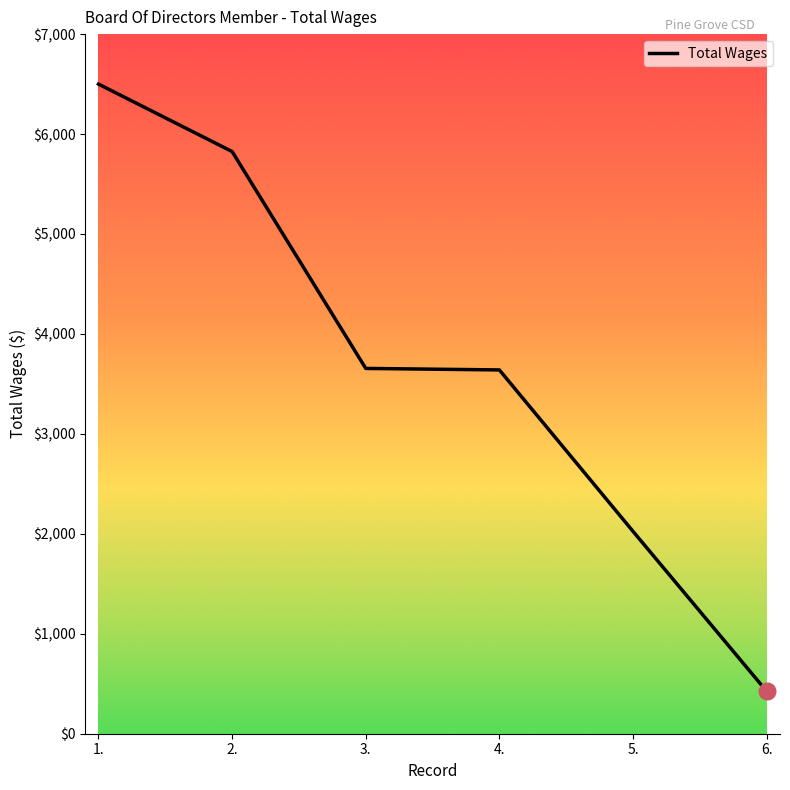

What is the change in value from 4. to 5.?

-1615